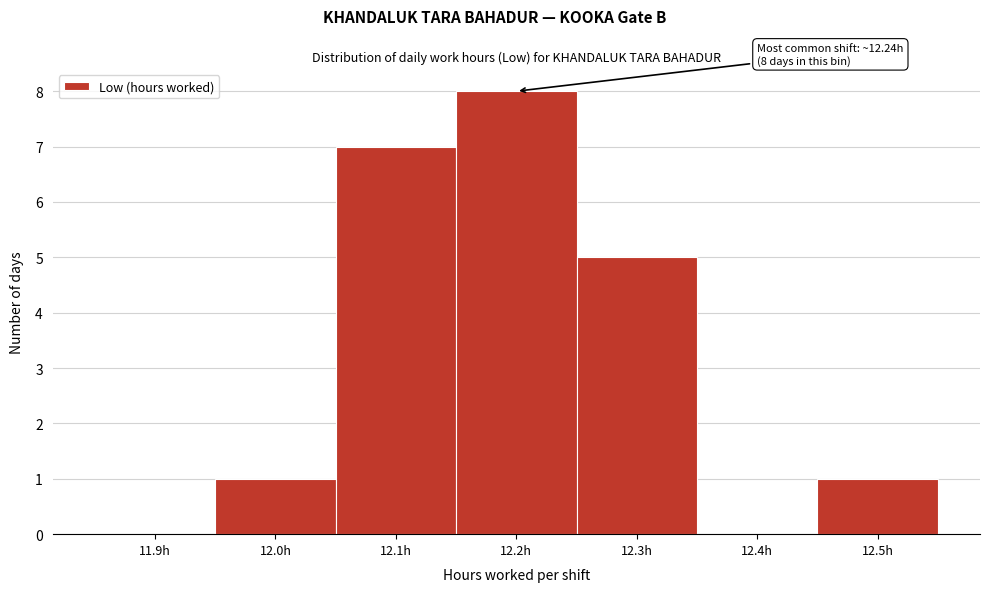

Reading left to right, transcribe all the data shown in this chart.

11.9h=0	12.0h=1	12.1h=7	12.2h=8	12.3h=5	12.4h=0	12.5h=1